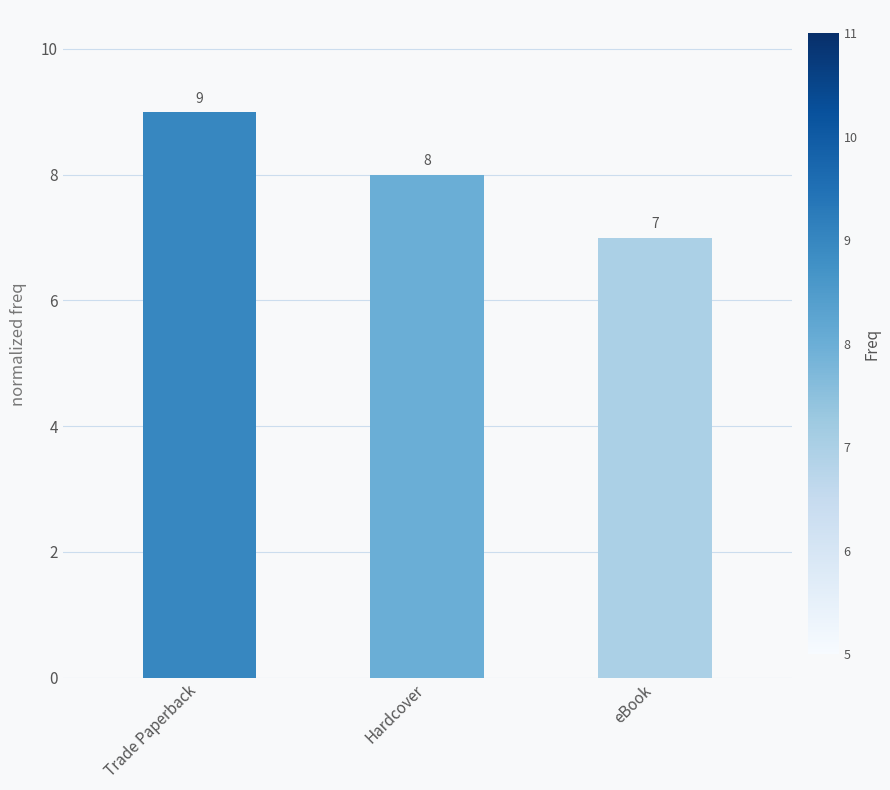

What is the label of the 3rd bar from the right?

Trade Paperback